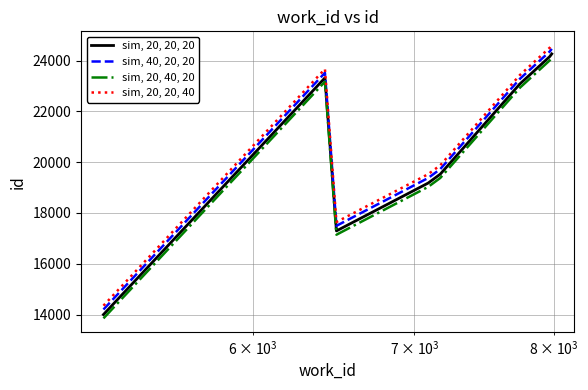

What is the value of the sim, 40, 20, 20 point at the 7th from the left?

23271